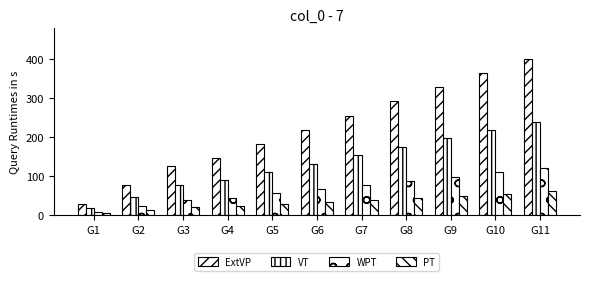

How many data points in WPT are less than 65?

5